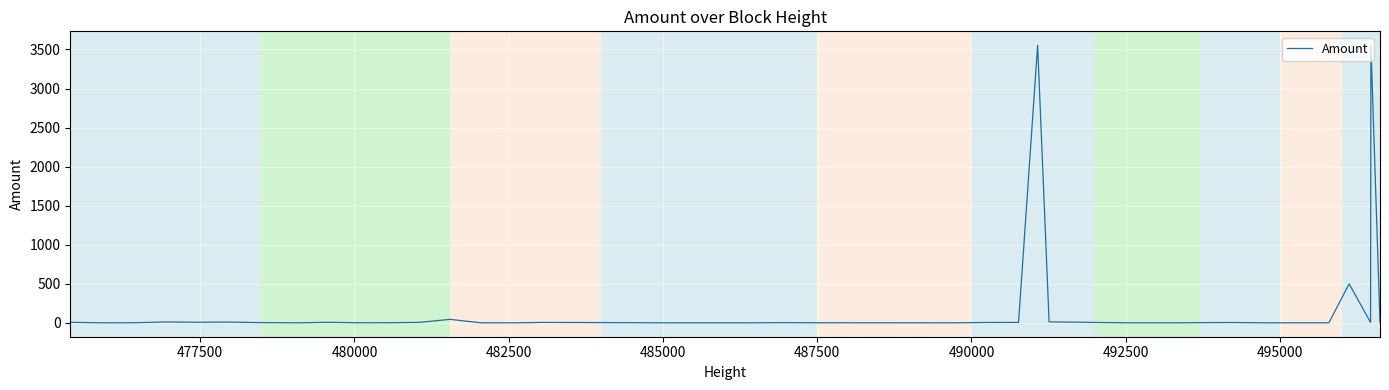

What is the maximum value shown in the chart?

3554.7